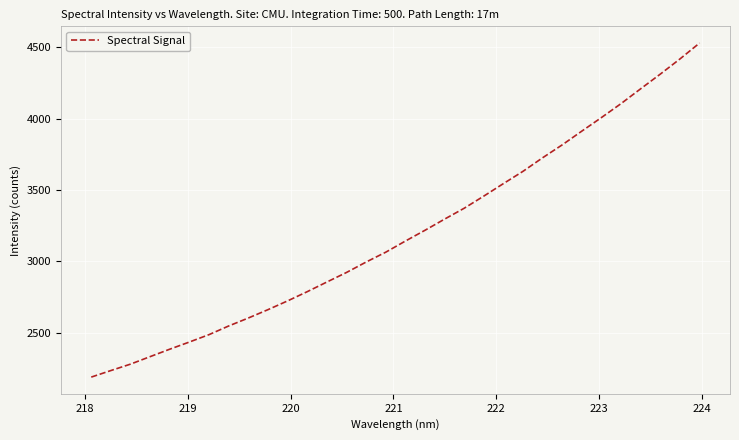

What is the difference between the maximum and minimum values?

2343.3